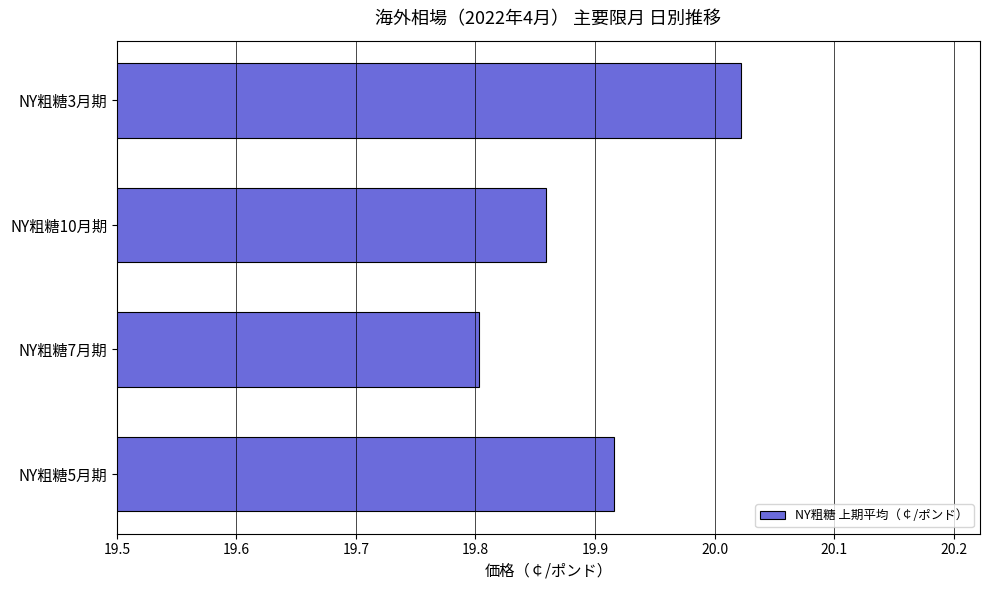

List the labels in order of value, smallest first.

NY粗糖7月期, NY粗糖10月期, NY粗糖5月期, NY粗糖3月期